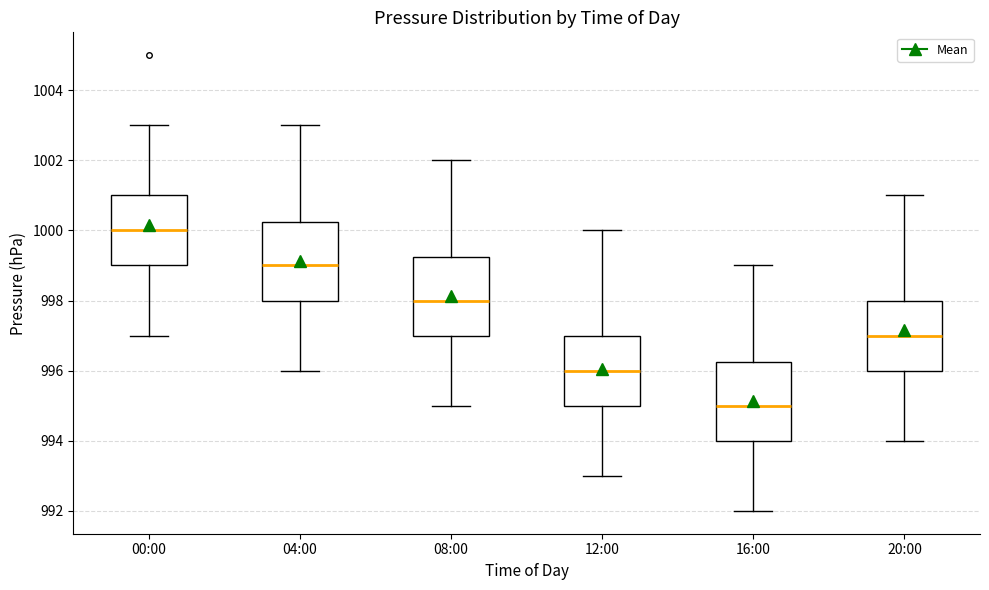

Where is the lower edge of the box for 04:00 on the y-axis? The values are not printed on the chart, so give them approximately, as read against the axis.

998.0